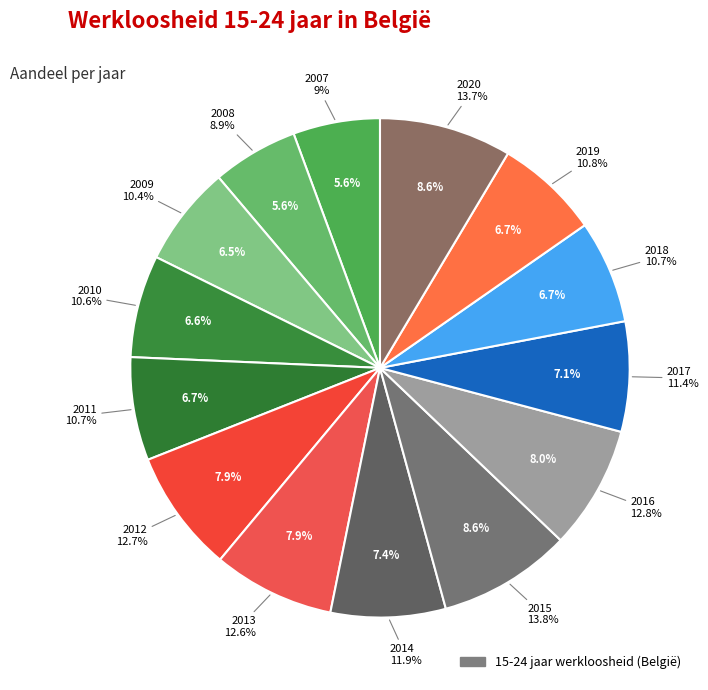

To the nearest percent, what percentage of the pie is 2010?

7%